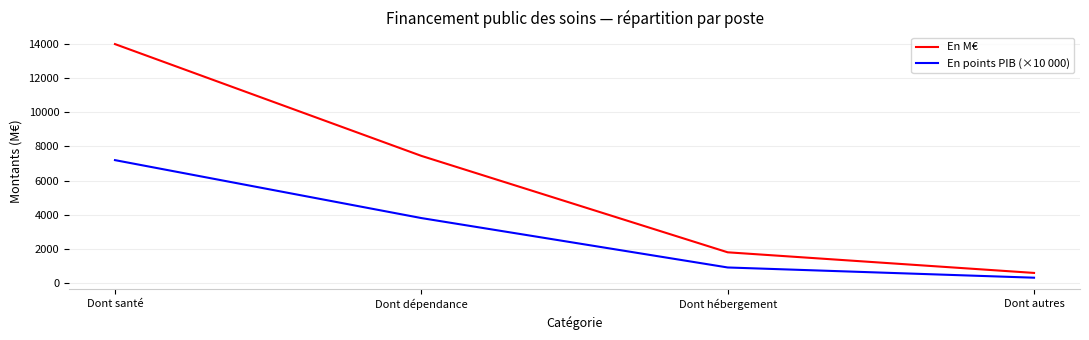

What are all the series names shown in the legend?

En M€, En points PIB (×10 000)